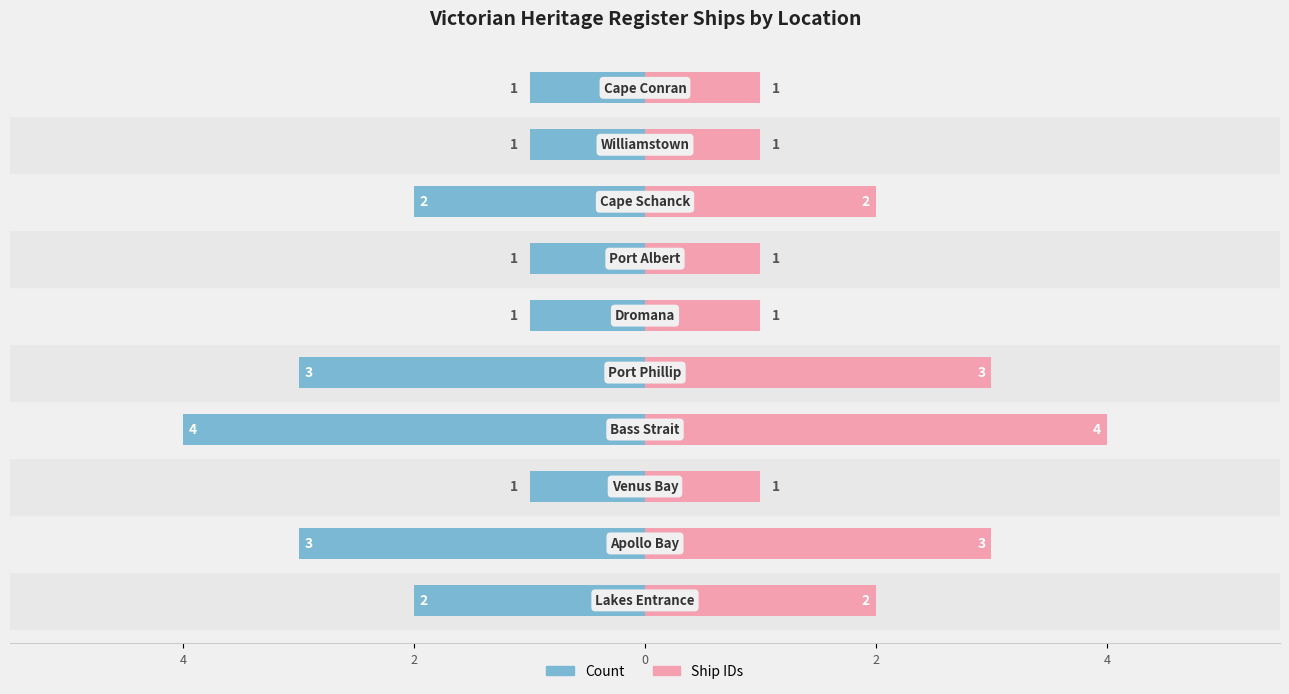

At how many categories does at least one series exceed -3?

10